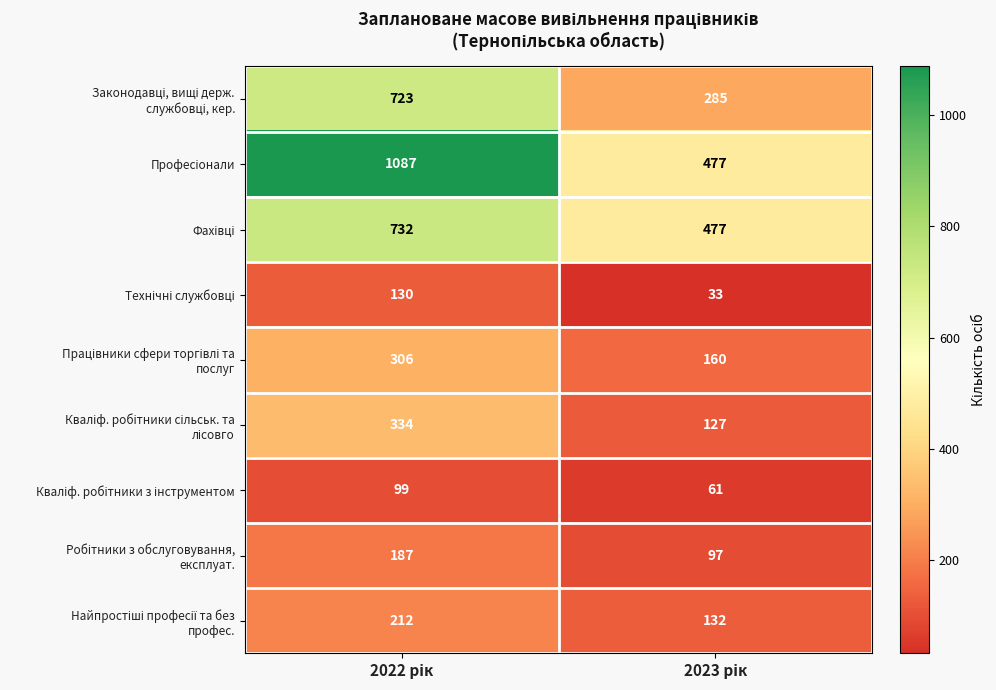

What is the smallest value displayed?

33